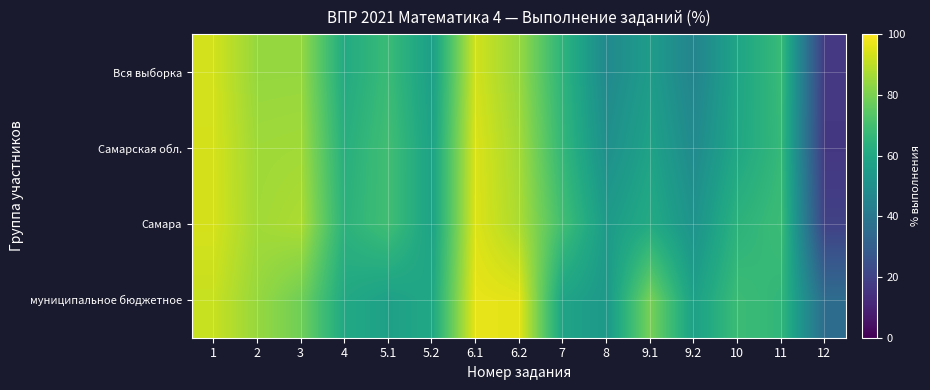

What is the spread (max minus min) of values at 2?

1.8